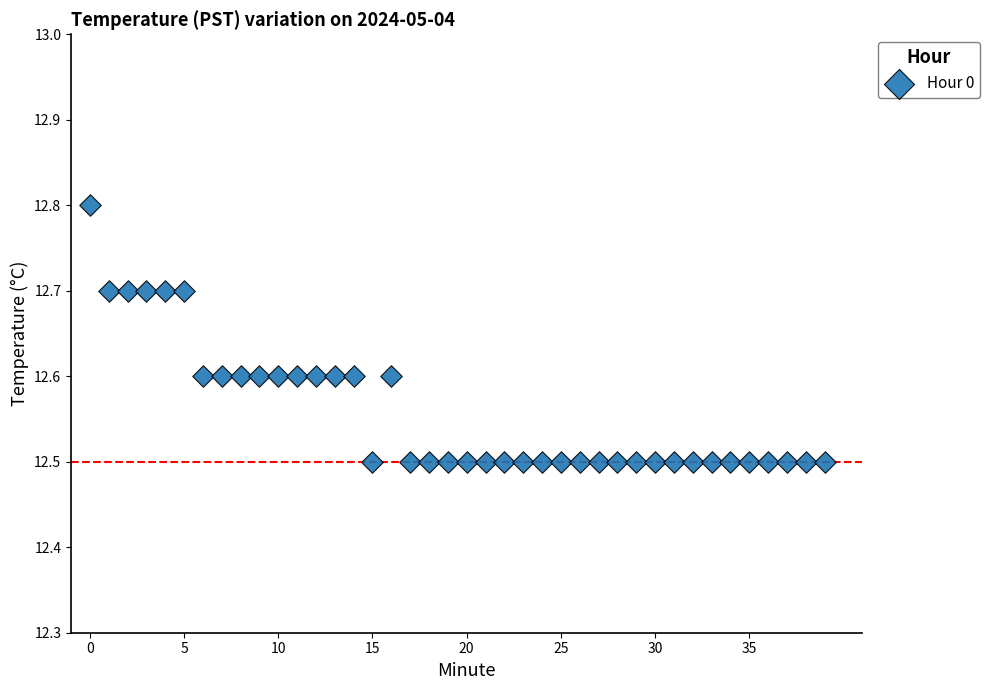

What is the range of Y values (max minus min)?

0.3